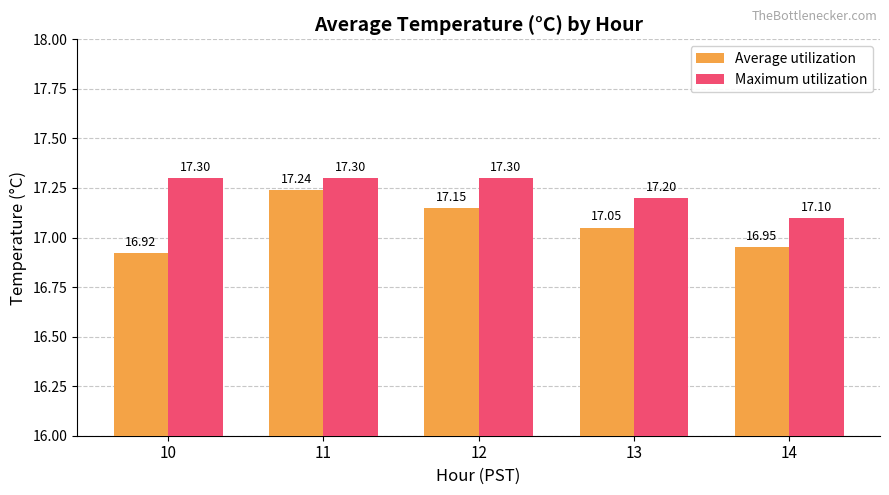

How many Maximum utilization values are between 17 and 18?

5